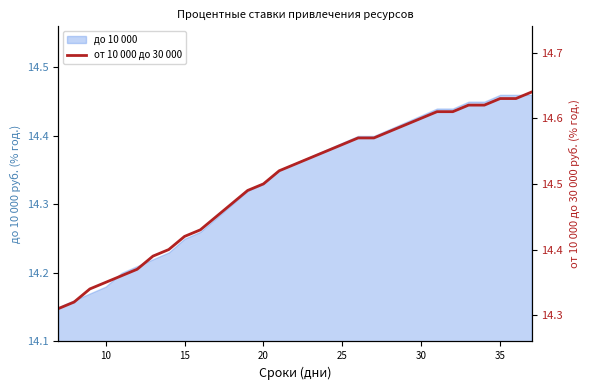

True or false: до 10 000 has a value of 8.6 at 35.

False